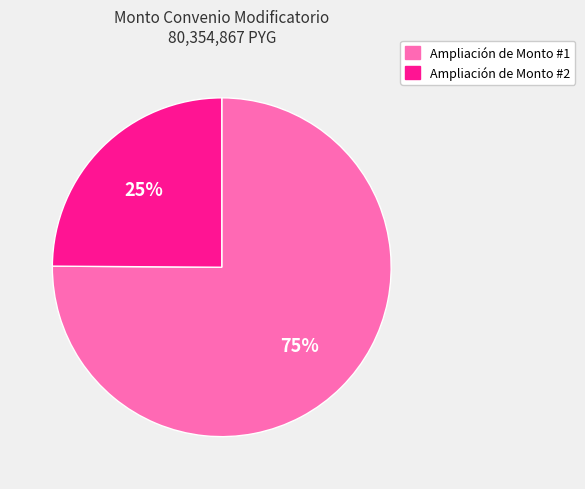

Between Ampliación de Monto #2 and Ampliación de Monto #1, which is larger?

Ampliación de Monto #1